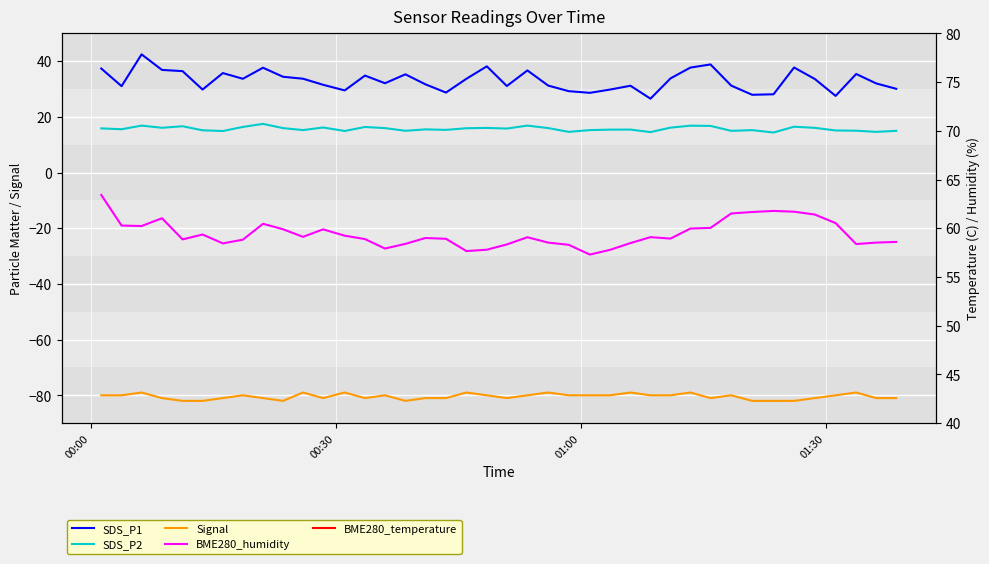

Is this an area chart (filled region under the line)?

No